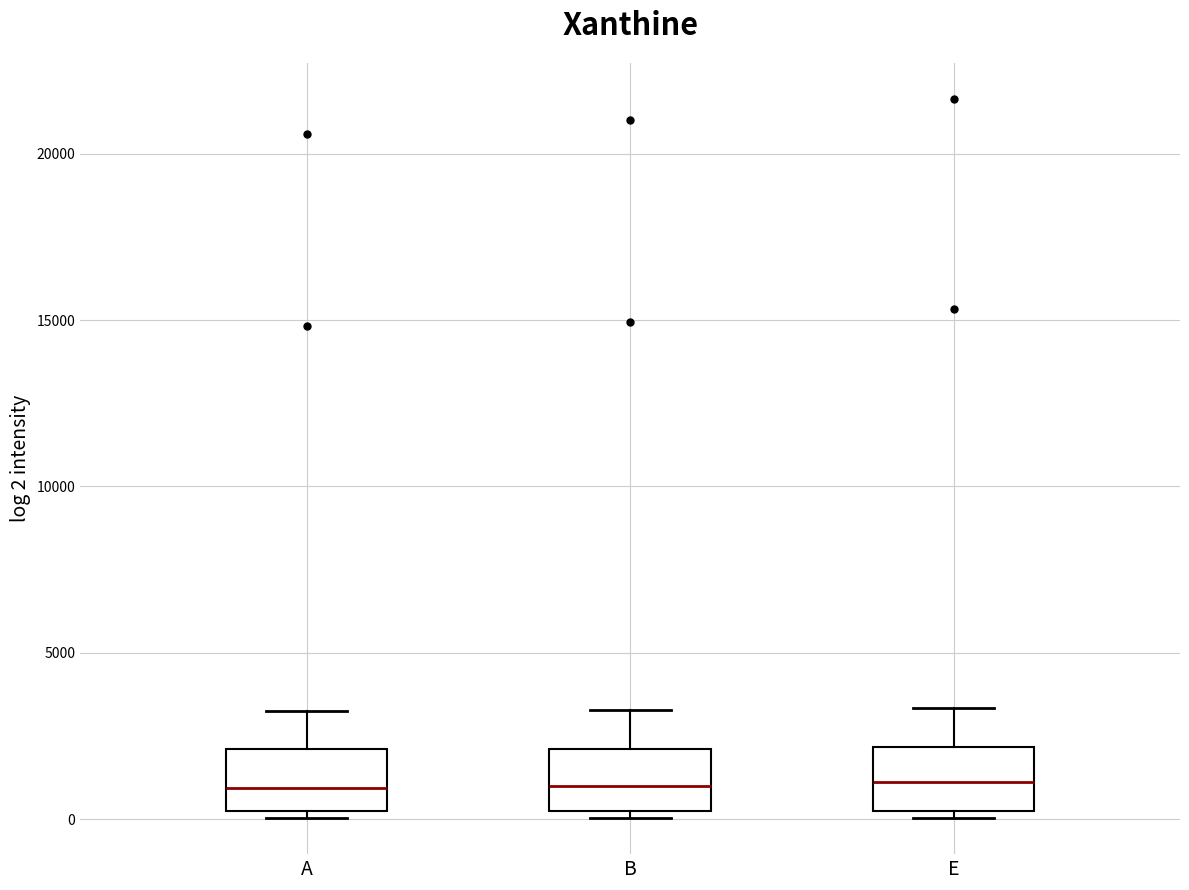

Reading left to right, transcribe this box plot: for each box, give where its median line is, the range the box spans, and where its two whiskers end, as read against the y-axis. The values are not printed on the chart, so give them approximately, as read against the axis.

A: median 1000, box 0 to 2000, whiskers 0 (just below the box's lower edge) to 3500
B: median 1000, box 0 to 2000, whiskers 0 (just below the box's lower edge) to 3500
E: median 1000, box 500 to 2000, whiskers 0 to 3500